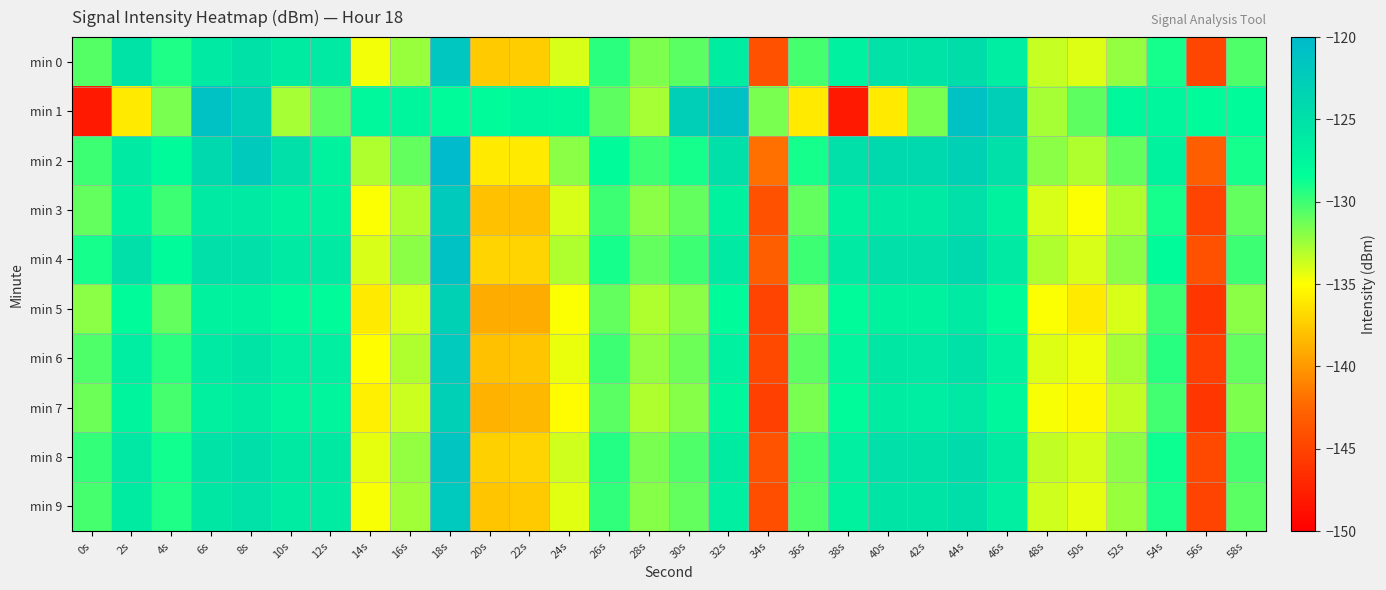

Reading right to left, transcribe all the data shown in this chart.

min 0: 58s=-130.5	56s=-144.8	54s=-128.9	52s=-132.2	50s=-134.1	48s=-133.6	46s=-126.4	44s=-124.6	42s=-125.3	40s=-125.2	38s=-126.8	36s=-130.3	34s=-143.9	32s=-126.4	30s=-130.7	28s=-131.7	26s=-129.5	24s=-134.0	22s=-137.3	20s=-137.5	18s=-121.7	16s=-132.4	14s=-134.6	12s=-126.1	10s=-126.1	8s=-125.2	6s=-126.0	4s=-129.2	2s=-125.4	0s=-130.6
min 1: 58s=-128.2	56s=-128.2	54s=-127.5	52s=-127.7	50s=-130.8	48s=-132.8	46s=-122.8	44s=-121.0	42s=-131.5	40s=-136.0	38s=-148.0	36s=-136.0	34s=-131.5	32s=-121.0	30s=-122.8	28s=-132.8	26s=-130.8	24s=-127.7	22s=-127.5	20s=-128.2	18s=-128.2	16s=-127.5	14s=-127.7	12s=-130.8	10s=-132.8	8s=-122.8	6s=-121.0	4s=-131.5	2s=-136.0	0s=-148.0
min 2: 58s=-129.0	56s=-143.0	54s=-127.0	52s=-131.0	50s=-133.0	48s=-132.0	46s=-125.0	44s=-123.0	42s=-124.0	40s=-124.0	38s=-125.0	36s=-129.0	34s=-142.0	32s=-125.0	30s=-129.0	28s=-130.0	26s=-128.0	24s=-132.0	22s=-136.0	20s=-136.0	18s=-120.0	16s=-131.0	14s=-133.0	12s=-127.0	10s=-125.0	8s=-122.0	6s=-124.0	4s=-128.0	2s=-126.0	0s=-130.0
min 3: 58s=-131.0	56s=-145.0	54s=-129.0	52s=-133.0	50s=-135.0	48s=-134.0	46s=-127.0	44s=-125.0	42s=-126.0	40s=-126.0	38s=-127.0	36s=-131.0	34s=-144.0	32s=-127.0	30s=-131.0	28s=-132.0	26s=-130.0	24s=-134.0	22s=-138.0	20s=-138.0	18s=-122.0	16s=-133.0	14s=-135.0	12s=-127.0	10s=-127.0	8s=-126.0	6s=-126.0	4s=-130.0	2s=-127.0	0s=-131.0
min 4: 58s=-130.0	56s=-144.0	54s=-128.0	52s=-132.0	50s=-134.0	48s=-133.0	46s=-126.0	44s=-124.0	42s=-125.0	40s=-125.0	38s=-126.0	36s=-130.0	34s=-143.0	32s=-126.0	30s=-130.0	28s=-131.0	26s=-129.0	24s=-133.0	22s=-137.0	20s=-137.0	18s=-121.0	16s=-132.0	14s=-134.0	12s=-126.0	10s=-126.0	8s=-125.0	6s=-125.0	4s=-128.0	2s=-125.0	0s=-129.0
min 5: 58s=-132.0	56s=-146.0	54s=-130.0	52s=-134.0	50s=-136.0	48s=-135.0	46s=-128.0	44s=-126.0	42s=-127.0	40s=-127.0	38s=-128.0	36s=-132.0	34s=-145.0	32s=-128.0	30s=-132.0	28s=-133.0	26s=-131.0	24s=-135.0	22s=-139.0	20s=-139.0	18s=-123.0	16s=-134.0	14s=-136.0	12s=-128.0	10s=-128.0	8s=-127.0	6s=-127.0	4s=-131.0	2s=-128.0	0s=-132.0
min 6: 58s=-131.0	56s=-145.3	54s=-129.4	52s=-132.7	50s=-134.6	48s=-134.1	46s=-126.9	44s=-125.1	42s=-125.8	40s=-125.7	38s=-127.3	36s=-130.8	34s=-144.5	32s=-126.9	30s=-131.2	28s=-132.2	26s=-130.0	24s=-134.5	22s=-137.8	20s=-138.0	18s=-122.2	16s=-132.9	14s=-135.1	12s=-126.6	10s=-126.6	8s=-125.5	6s=-126.0	4s=-129.5	2s=-126.5	0s=-130.5
min 7: 58s=-131.7	56s=-146.0	54s=-130.1	52s=-133.4	50s=-135.3	48s=-134.8	46s=-127.6	44s=-125.8	42s=-126.5	40s=-126.4	38s=-128.0	36s=-131.5	34s=-145.2	32s=-127.6	30s=-131.9	28s=-132.9	26s=-130.7	24s=-135.2	22s=-138.5	20s=-138.7	18s=-122.9	16s=-133.6	14s=-135.8	12s=-127.3	10s=-127.3	8s=-126.2	6s=-126.7	4s=-130.2	2s=-127.2	0s=-131.2
min 8: 58s=-130.3	56s=-144.6	54s=-128.7	52s=-132.0	50s=-133.9	48s=-133.4	46s=-126.2	44s=-124.4	42s=-125.1	40s=-125.0	38s=-126.6	36s=-130.1	34s=-143.8	32s=-126.2	30s=-130.5	28s=-131.5	26s=-129.3	24s=-133.8	22s=-137.1	20s=-137.3	18s=-121.5	16s=-132.2	14s=-134.4	12s=-125.9	10s=-125.9	8s=-124.8	6s=-125.3	4s=-128.8	2s=-125.8	0s=-129.8
min 9: 58s=-130.7	56s=-145.0	54s=-129.1	52s=-132.4	50s=-134.3	48s=-133.8	46s=-126.6	44s=-124.8	42s=-125.5	40s=-125.4	38s=-127.0	36s=-130.5	34s=-144.2	32s=-126.6	30s=-130.9	28s=-131.9	26s=-129.7	24s=-134.2	22s=-137.5	20s=-137.7	18s=-121.9	16s=-132.6	14s=-134.8	12s=-126.3	10s=-126.3	8s=-125.2	6s=-125.7	4s=-129.2	2s=-126.2	0s=-130.2